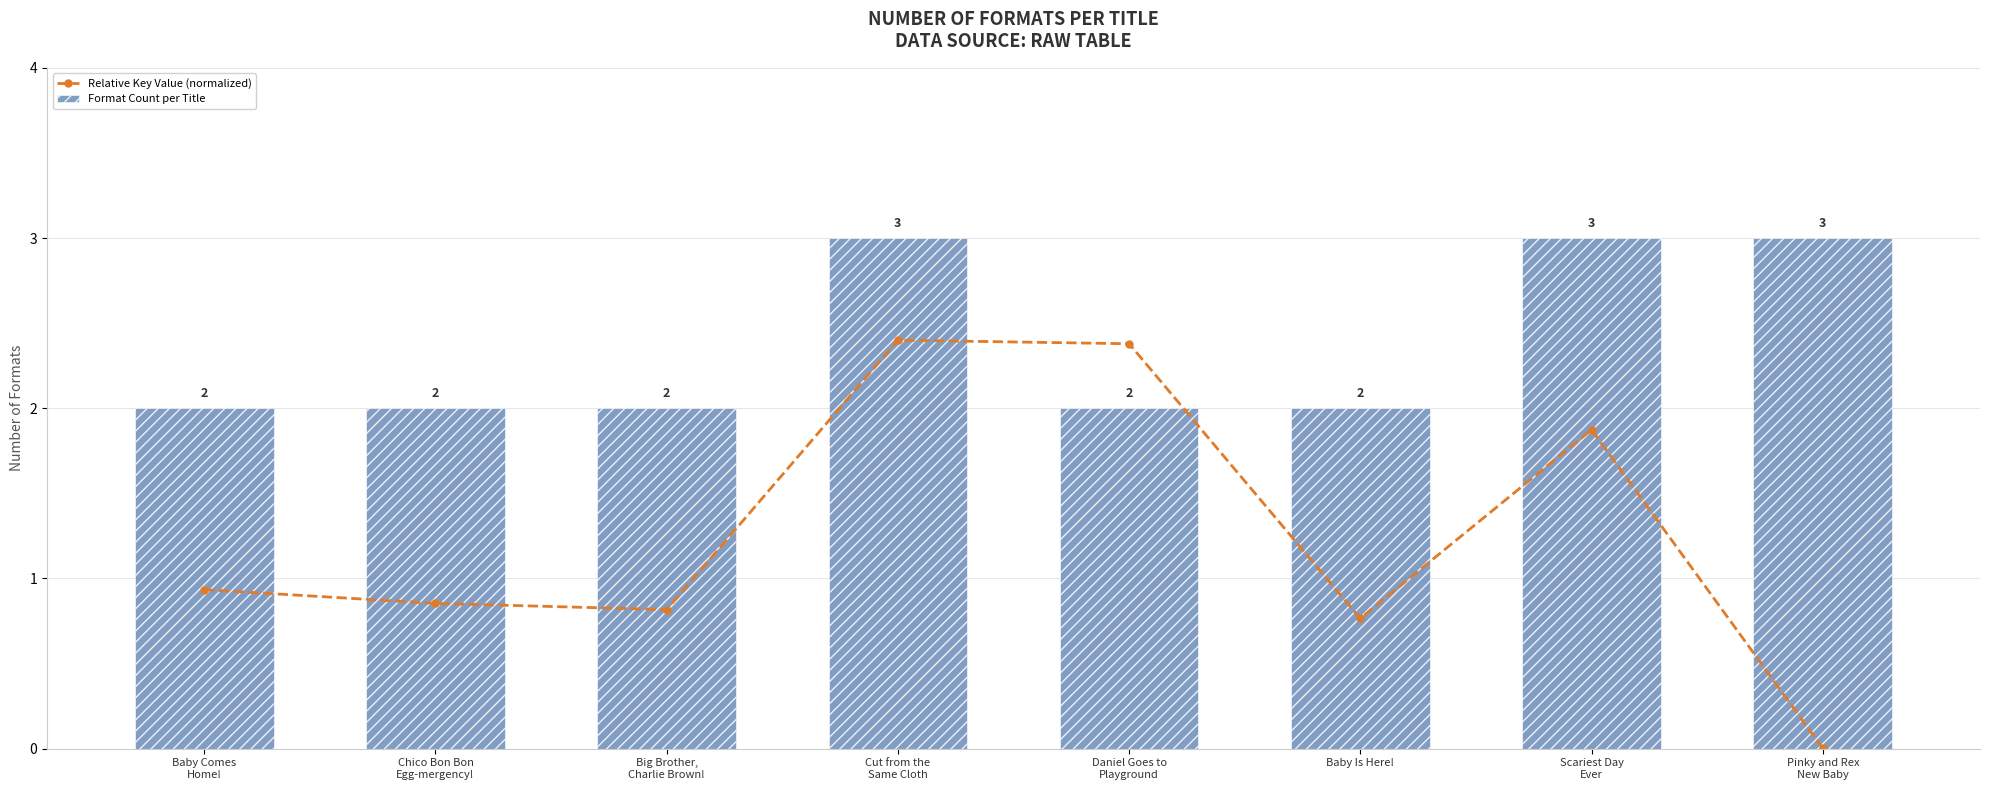

Is the value of Format Count per Title at Chico Bon Bon
Egg-mergency! greater than the value of Relative Key Value (normalized) at Daniel Goes to
Playground?

No